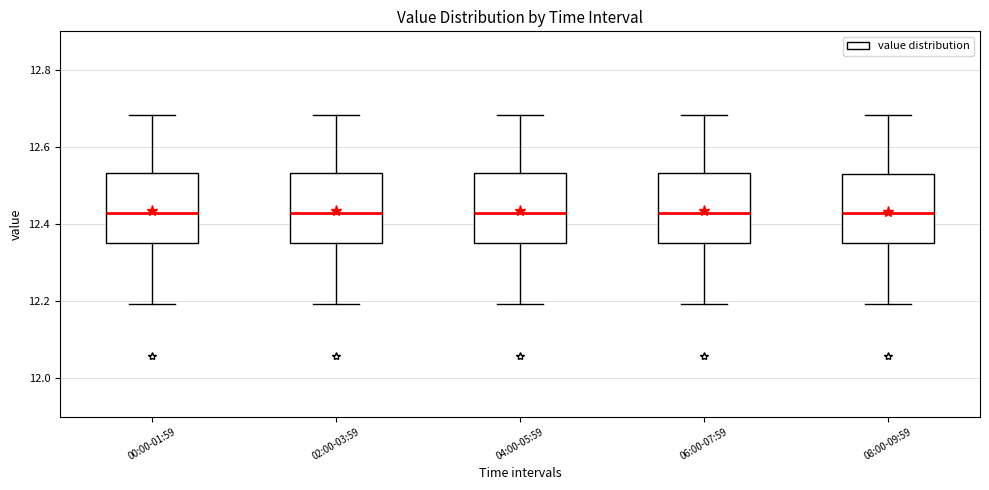

Where does the lower whisker of the box for 00:00-01:59 end on the y-axis? The values are not printed on the chart, so give them approximately, as read against the axis.

12.20